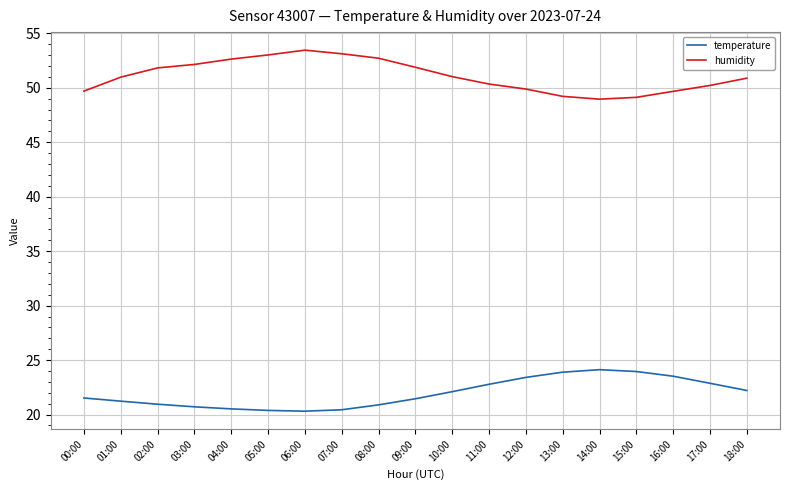

The temperature series shows 22.9 at 17:00. True or false?

True